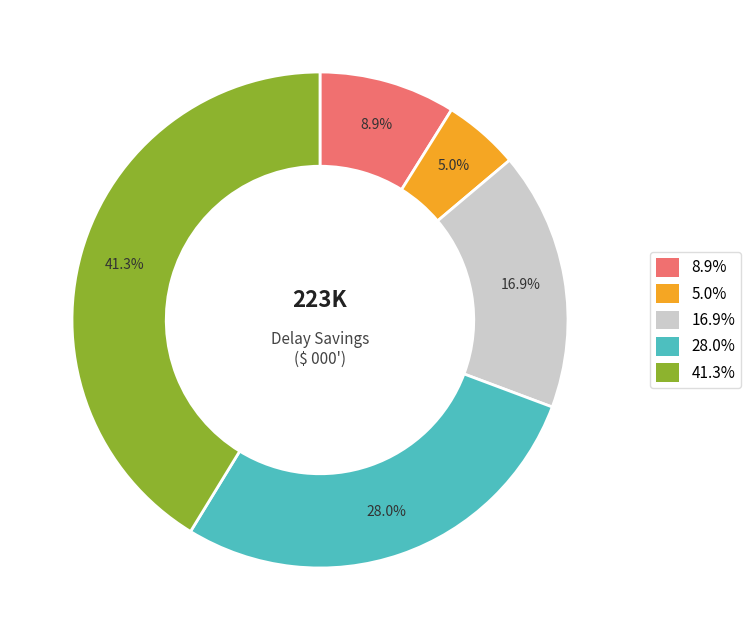

Is there a majority slice in this chart?

No